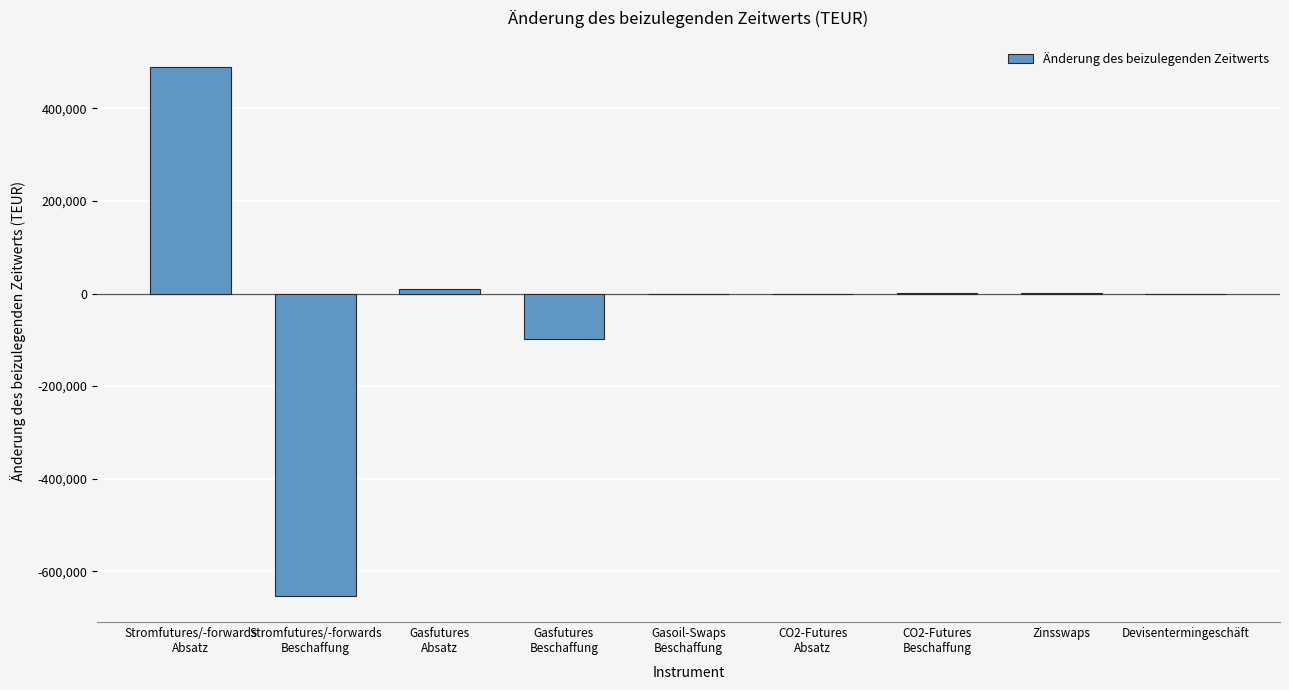

What is the maximum value shown in the chart?

489053.1